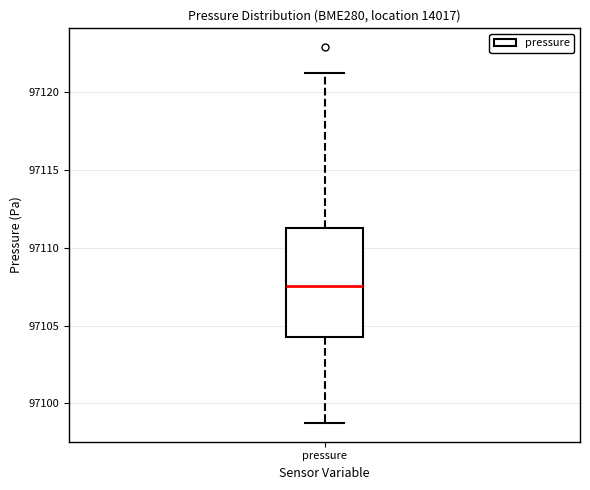

Where is the lower edge of the box for pressure on the y-axis? The values are not printed on the chart, so give them approximately, as read against the axis.

97104.5